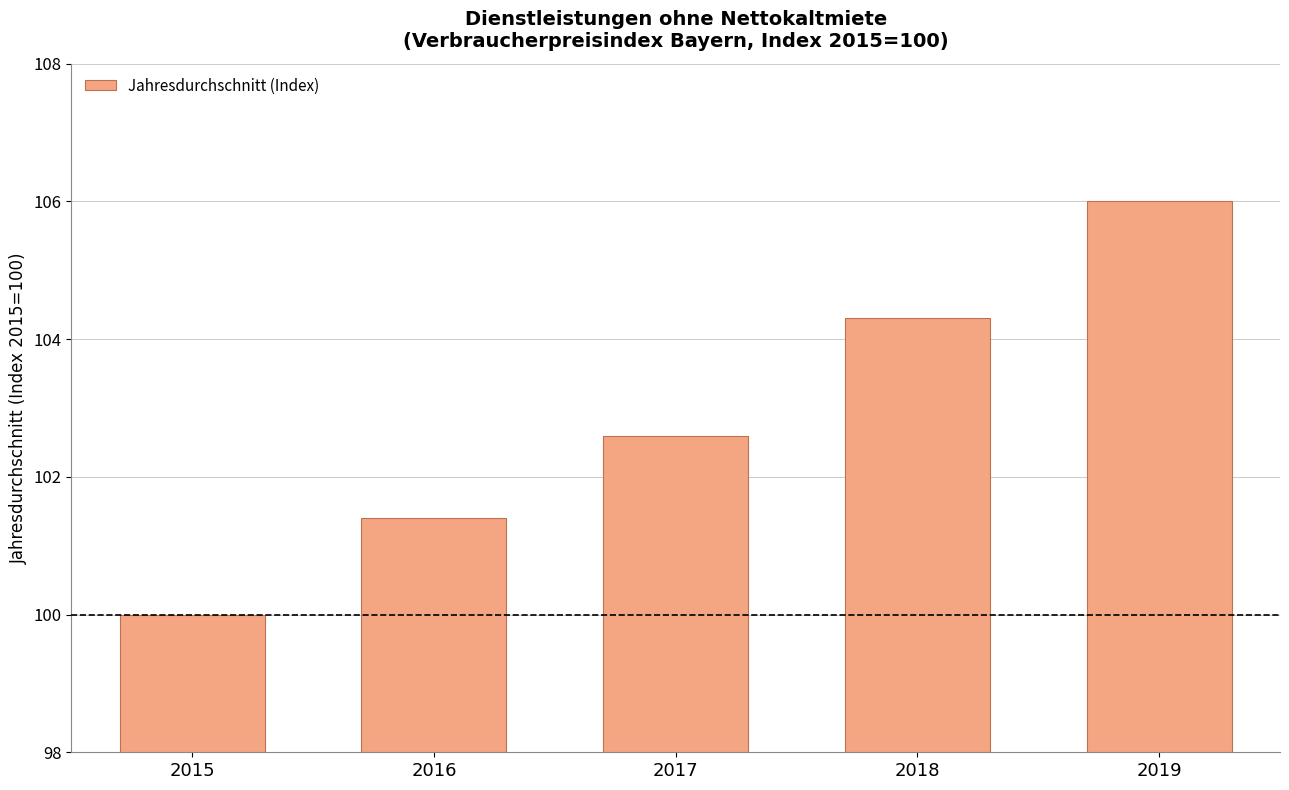

Are the bars grouped side by side (vs. stacked)?

No